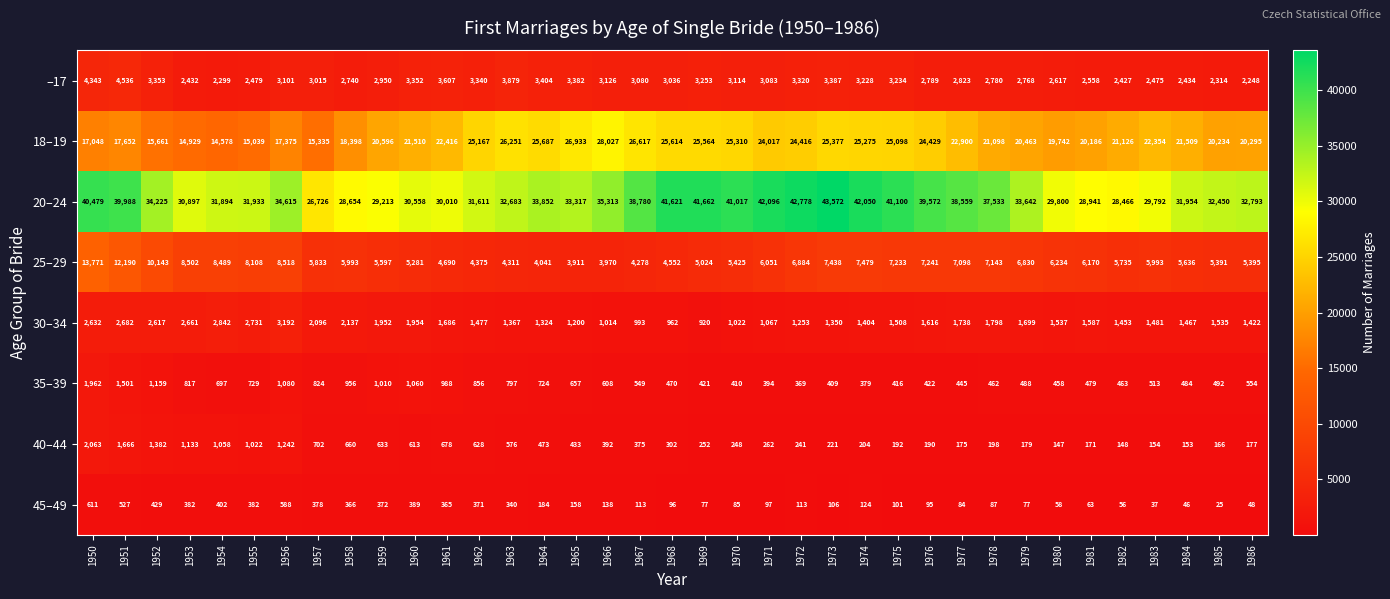

Read the 30–34 value at 1968, to the nearest 100.

1000